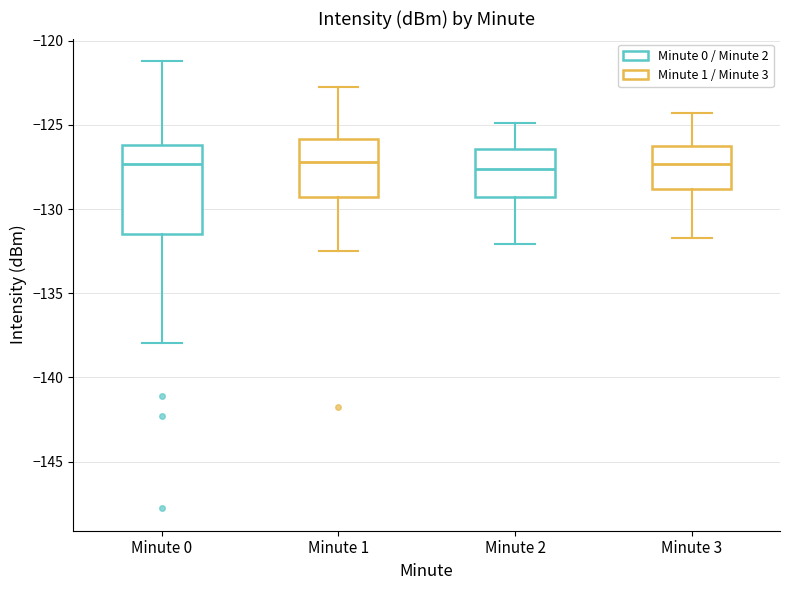

Where is the lower edge of the box for Minute 2 on the y-axis? The values are not printed on the chart, so give them approximately, as read against the axis.

-129.5